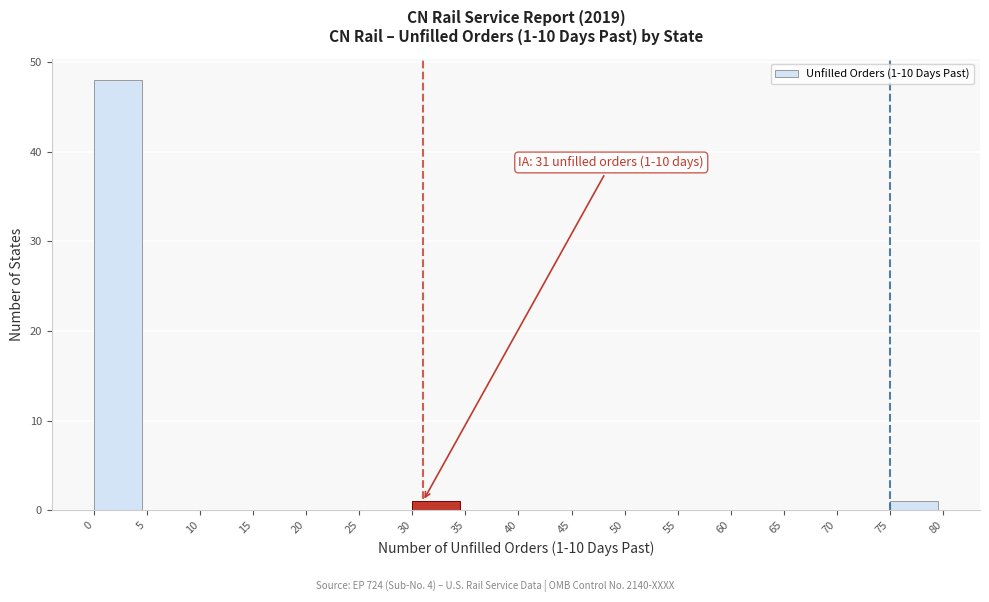

Over which range of the x-axis is the bar tallest?

0 to 5